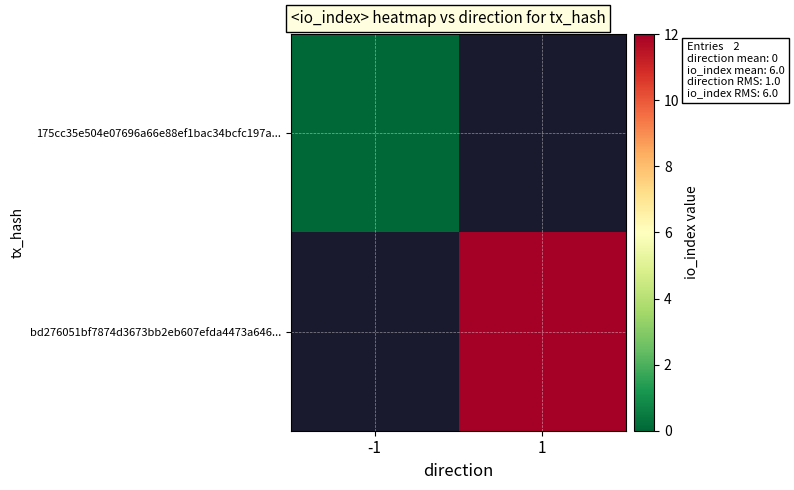

Where is 175cc35e504e07696a66e88ef1bac34bcfc197a... nearest to the value 0?

-1